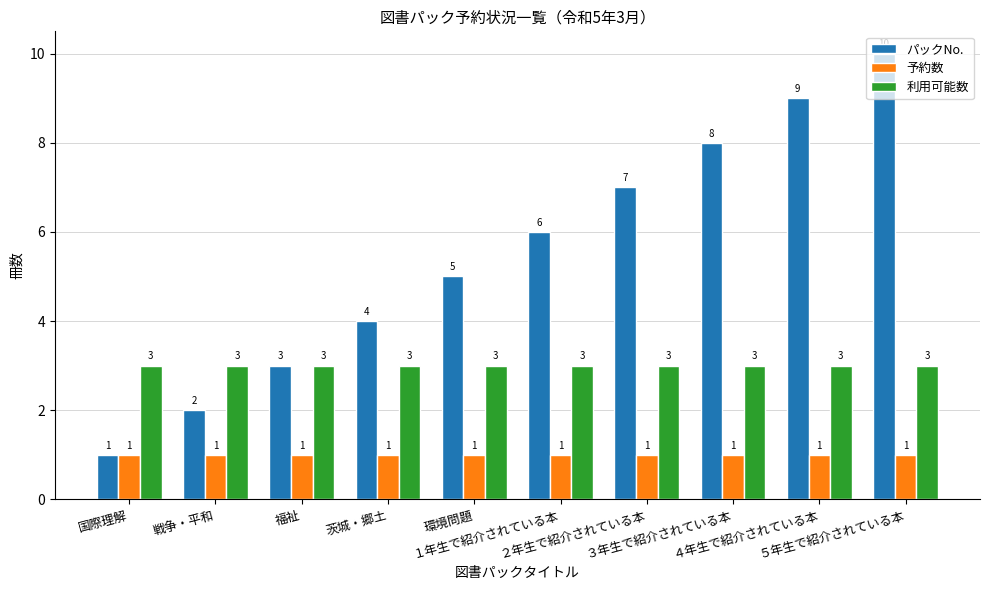

What is the difference between the maximum and minimum values in the パックNo. series?

9